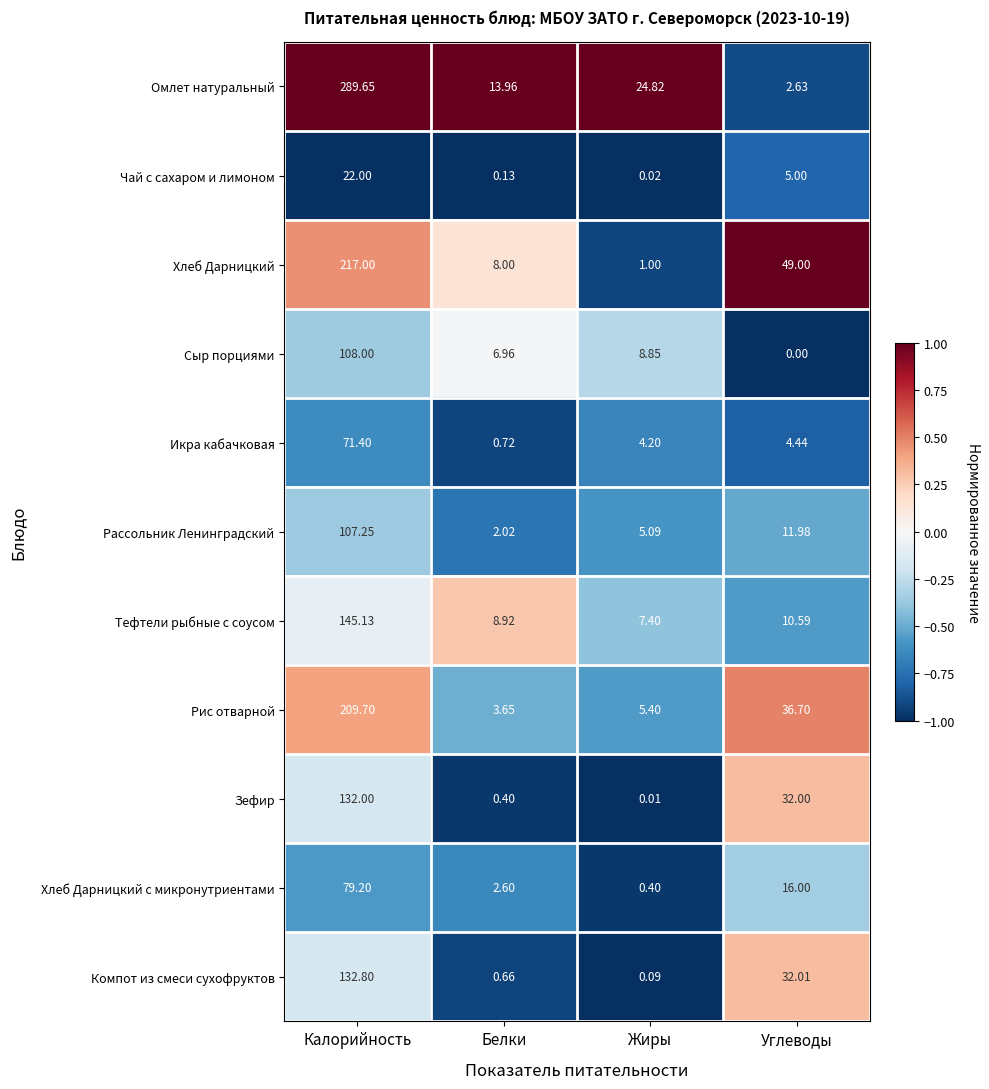

At which category does the chart reach its peak across all series?

Калорийность